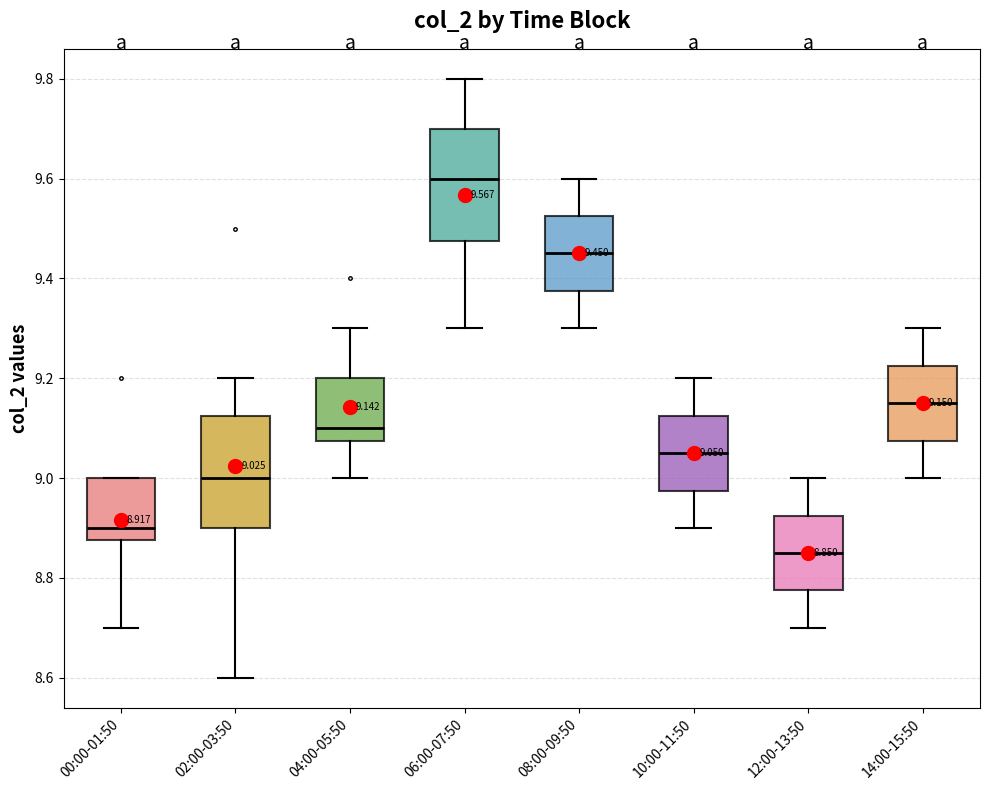

Which box has the highest median line?

06:00-07:50